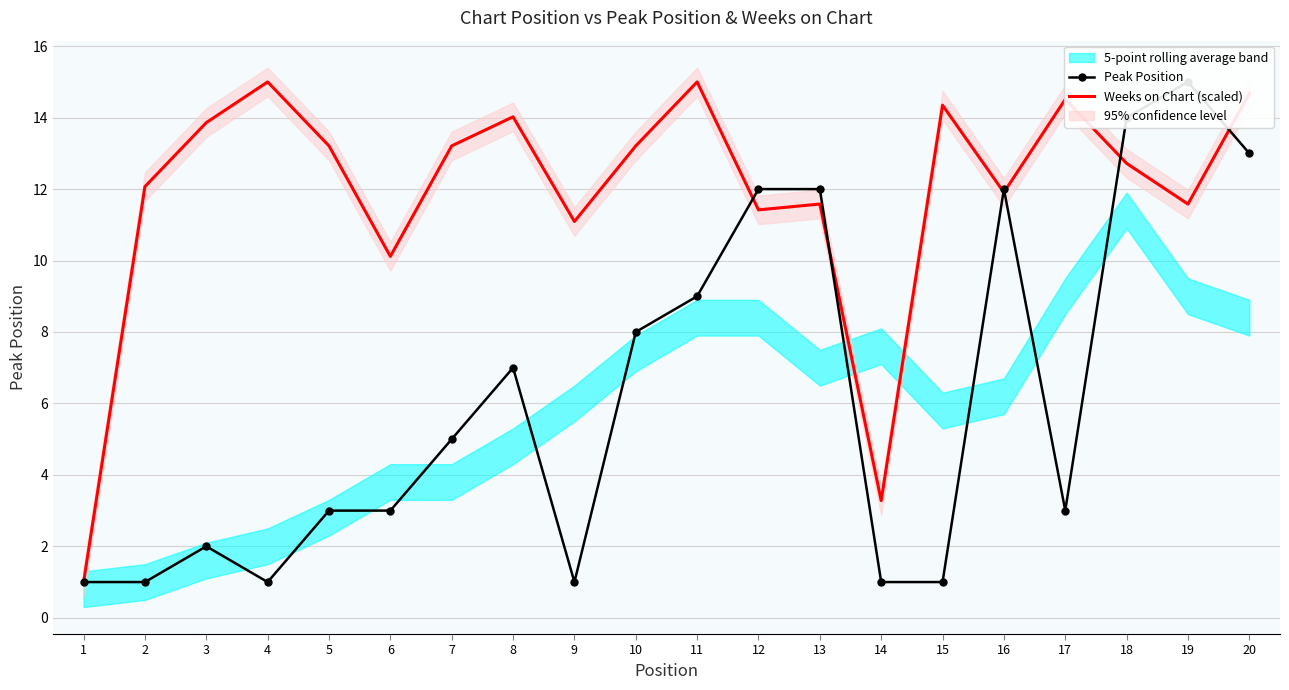

At which category is the sum across all series the highest?

20